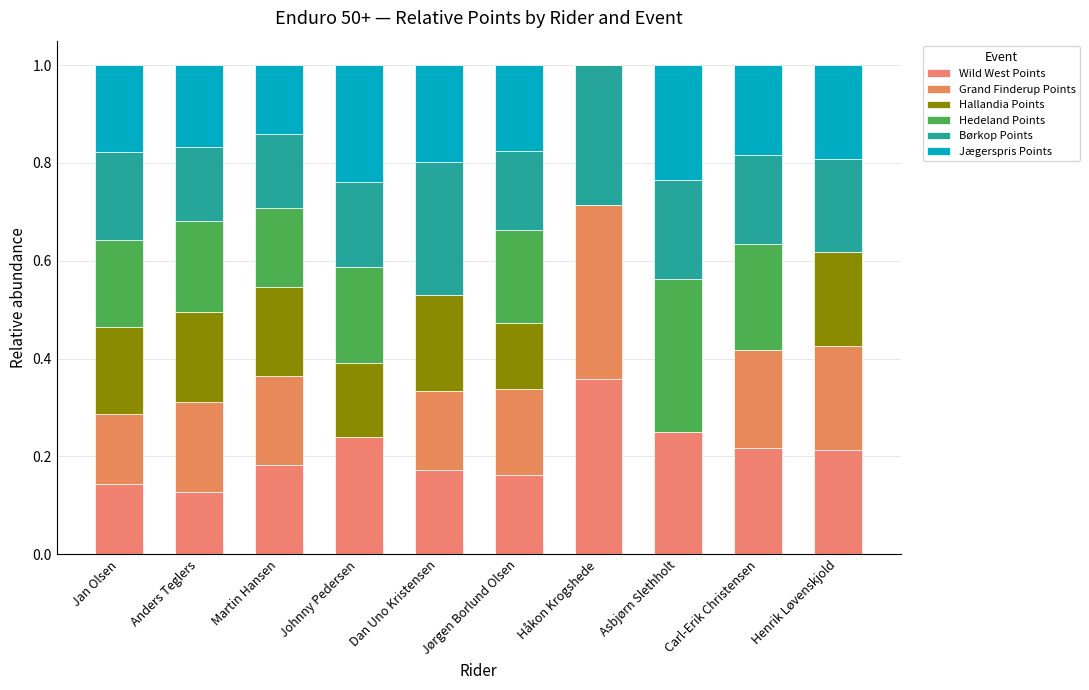

Which series has the largest range (max minus min)?

Grand Finderup Points